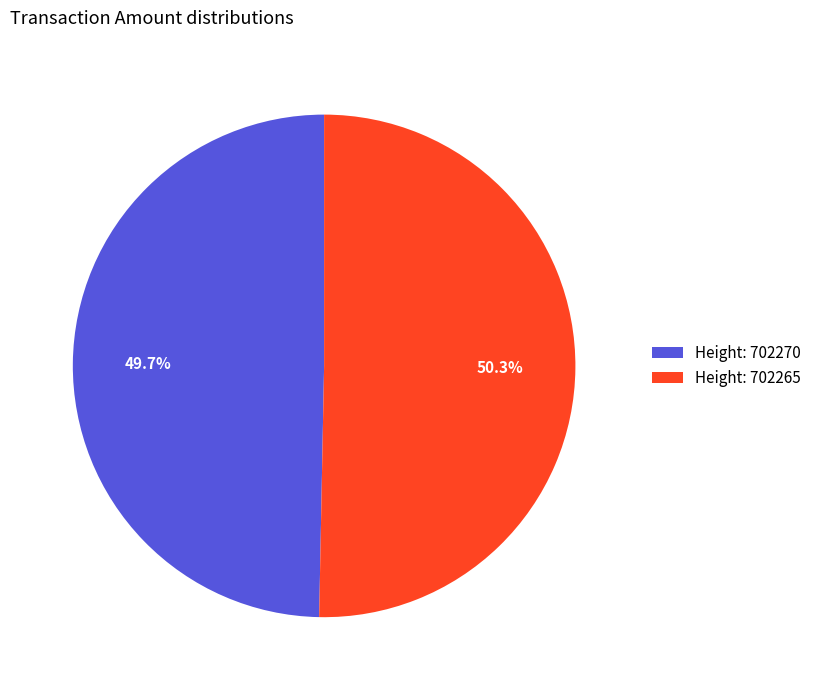

Between Height: 702270 and Height: 702265, which is larger?

Height: 702265